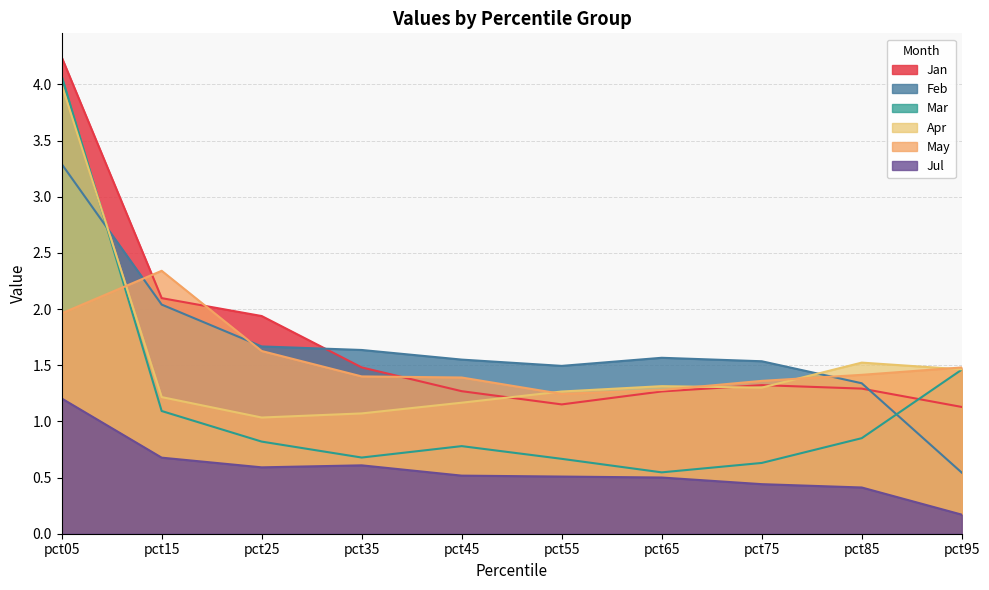

Reading left to right, transcribe all the data shown in this chart.

Jan: 4.2	2.1	1.9	1.5	1.3	1.2	1.3	1.3	1.3	1.1
Feb: 3.3	2.0	1.7	1.6	1.5	1.5	1.6	1.5	1.3	0.5
Mar: 4.1	1.1	0.8	0.7	0.8	0.7	0.5	0.6	0.9	1.5
Apr: 4.0	1.2	1.0	1.1	1.2	1.3	1.3	1.3	1.5	1.5
May: 2.0	2.3	1.6	1.4	1.4	1.2	1.3	1.4	1.4	1.5
Jul: 1.2	0.7	0.6	0.6	0.5	0.5	0.5	0.4	0.4	0.2